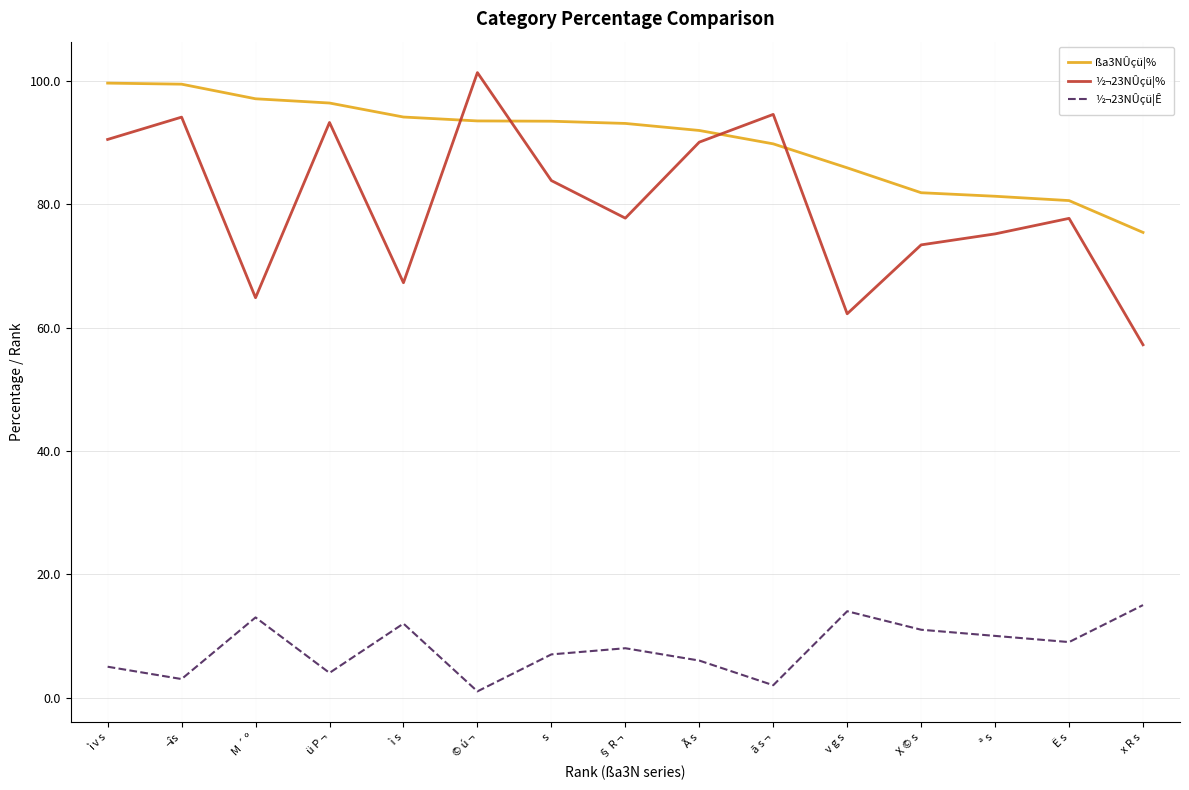

True or false: ½¬23NÛçü¦% has more than 1 interior local peaks.

True